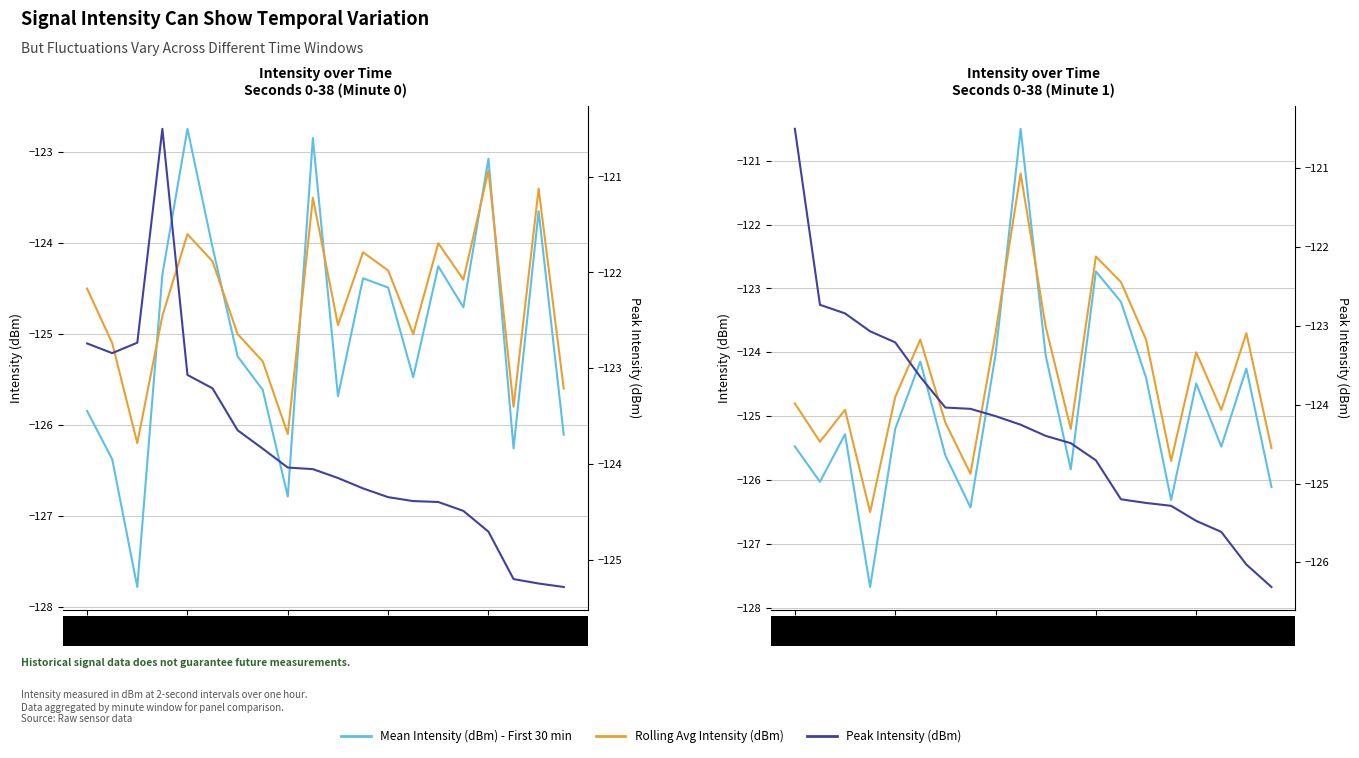

What is the greatest value displayed?

-120.5